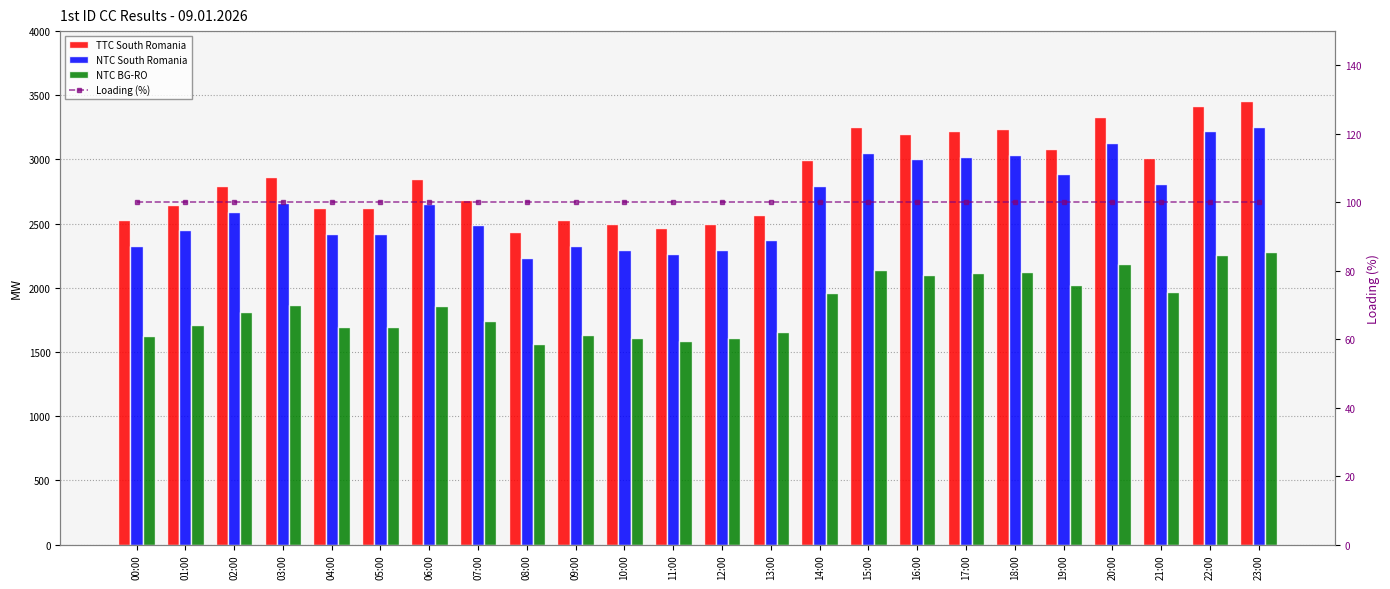

What is the value of the NTC BG-RO bar at the 11th from the left?

1607